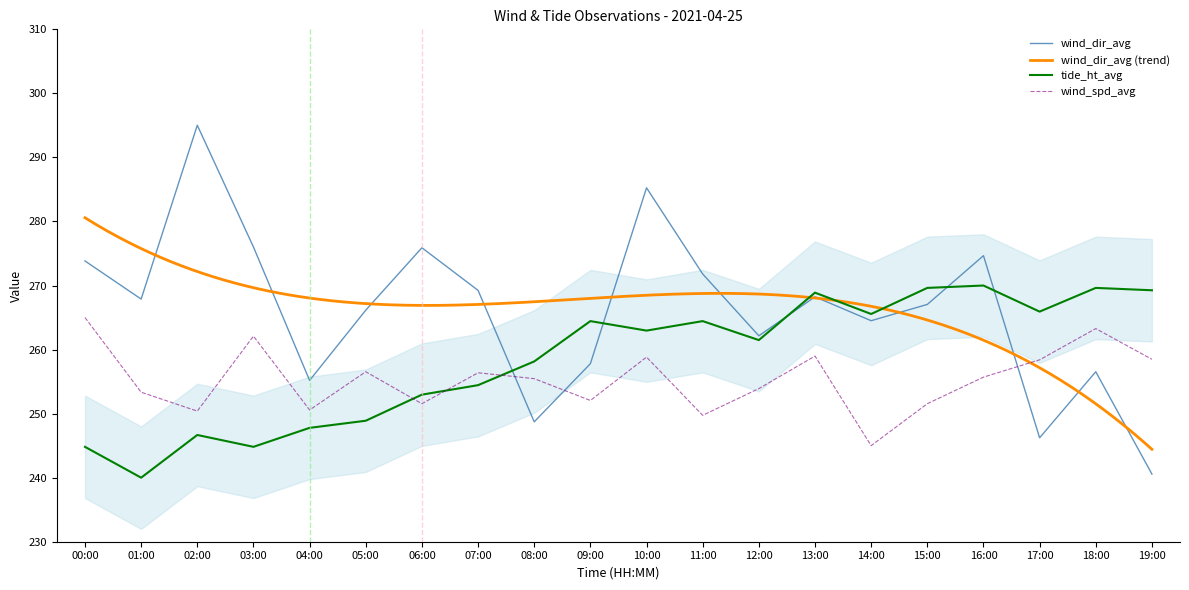

Reading left to right, transcribe all the data shown in this chart.

wind_spd_avg: 265.0	253.3	250.4	262.1	250.6	256.5	251.6	256.4	255.5	252.1	258.8	249.7	253.9	259.0	245.0	251.5	255.7	258.4	263.3	258.5
wind_dir_avg: 273.8	267.9	295.0	276.0	255.2	266.2	275.9	269.2	248.7	257.8	285.3	271.8	262.2	268.2	264.5	267.0	274.7	246.2	256.5	240.6
tide_ht_avg: 244.8	240.0	246.7	244.8	247.8	248.9	253.0	254.4	258.1	264.4	263.0	264.4	261.5	268.9	265.6	269.6	270.0	265.9	269.6	269.3